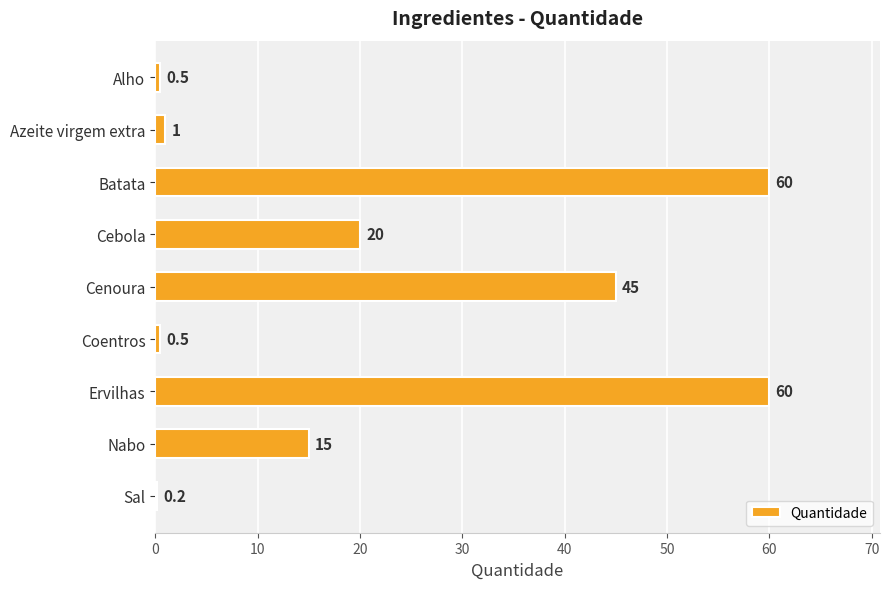

Reading bottom to top, extract all data points from this chart.

Sal=0.2	Nabo=15.0	Ervilhas=60.0	Coentros=0.5	Cenoura=45.0	Cebola=20.0	Batata=60.0	Azeite virgem extra=1.0	Alho=0.5